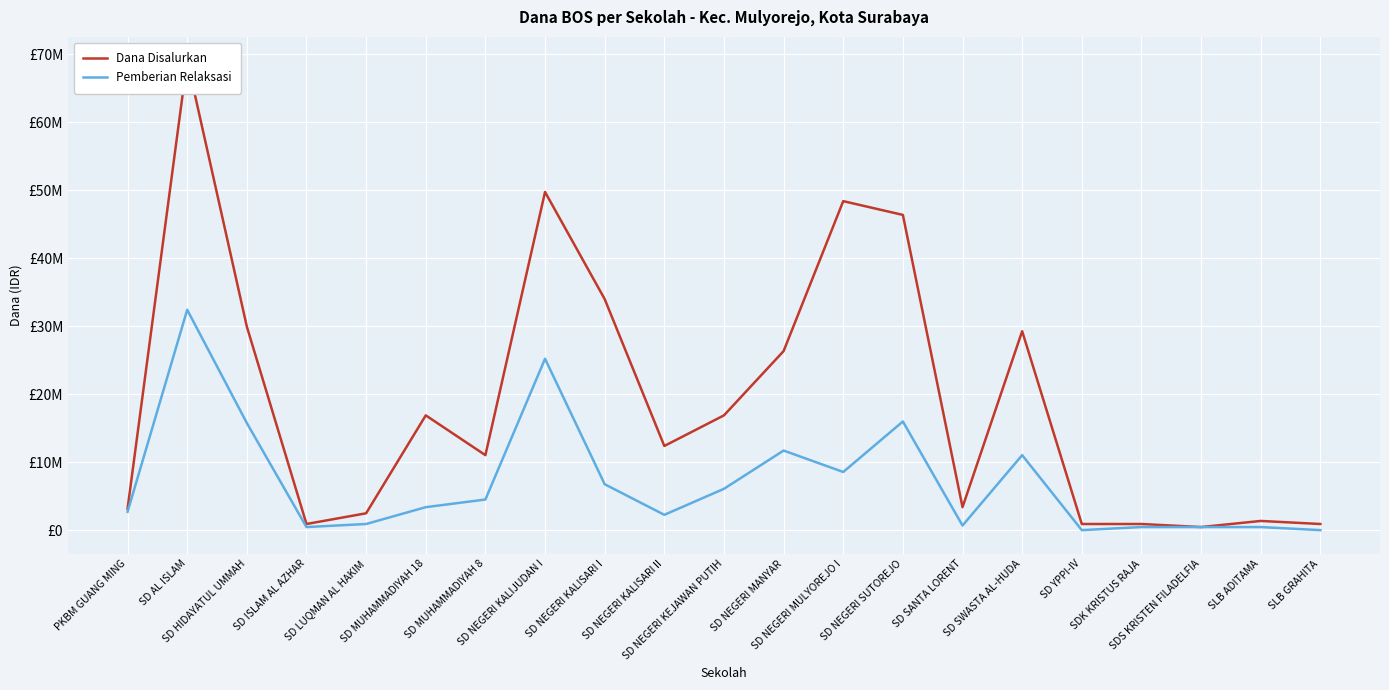

What is the minimum value for Dana Disalurkan?

450000